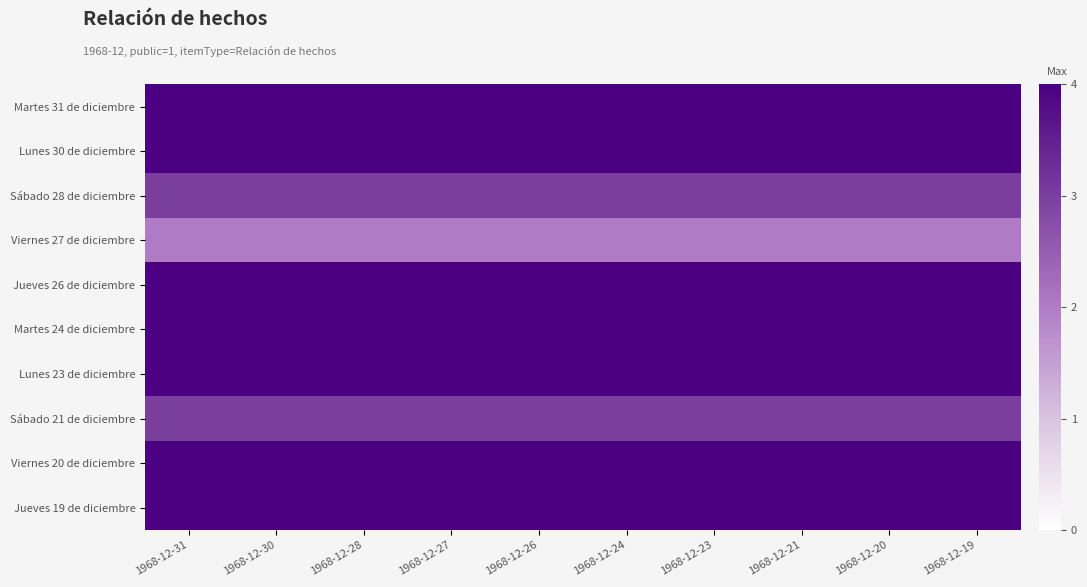

Reading left to right, list all the values displayed in this chart.

Martes 31 de diciembre: 1968-12-31=4	1968-12-30=4	1968-12-28=4	1968-12-27=4	1968-12-26=4	1968-12-24=4	1968-12-23=4	1968-12-21=4	1968-12-20=4	1968-12-19=4
Lunes 30 de diciembre: 1968-12-31=4	1968-12-30=4	1968-12-28=4	1968-12-27=4	1968-12-26=4	1968-12-24=4	1968-12-23=4	1968-12-21=4	1968-12-20=4	1968-12-19=4
Sábado 28 de diciembre: 1968-12-31=3	1968-12-30=3	1968-12-28=3	1968-12-27=3	1968-12-26=3	1968-12-24=3	1968-12-23=3	1968-12-21=3	1968-12-20=3	1968-12-19=3
Viernes 27 de diciembre: 1968-12-31=2	1968-12-30=2	1968-12-28=2	1968-12-27=2	1968-12-26=2	1968-12-24=2	1968-12-23=2	1968-12-21=2	1968-12-20=2	1968-12-19=2
Jueves 26 de diciembre: 1968-12-31=4	1968-12-30=4	1968-12-28=4	1968-12-27=4	1968-12-26=4	1968-12-24=4	1968-12-23=4	1968-12-21=4	1968-12-20=4	1968-12-19=4
Martes 24 de diciembre: 1968-12-31=4	1968-12-30=4	1968-12-28=4	1968-12-27=4	1968-12-26=4	1968-12-24=4	1968-12-23=4	1968-12-21=4	1968-12-20=4	1968-12-19=4
Lunes 23 de diciembre: 1968-12-31=4	1968-12-30=4	1968-12-28=4	1968-12-27=4	1968-12-26=4	1968-12-24=4	1968-12-23=4	1968-12-21=4	1968-12-20=4	1968-12-19=4
Sábado 21 de diciembre: 1968-12-31=3	1968-12-30=3	1968-12-28=3	1968-12-27=3	1968-12-26=3	1968-12-24=3	1968-12-23=3	1968-12-21=3	1968-12-20=3	1968-12-19=3
Viernes 20 de diciembre: 1968-12-31=4	1968-12-30=4	1968-12-28=4	1968-12-27=4	1968-12-26=4	1968-12-24=4	1968-12-23=4	1968-12-21=4	1968-12-20=4	1968-12-19=4
Jueves 19 de diciembre: 1968-12-31=4	1968-12-30=4	1968-12-28=4	1968-12-27=4	1968-12-26=4	1968-12-24=4	1968-12-23=4	1968-12-21=4	1968-12-20=4	1968-12-19=4